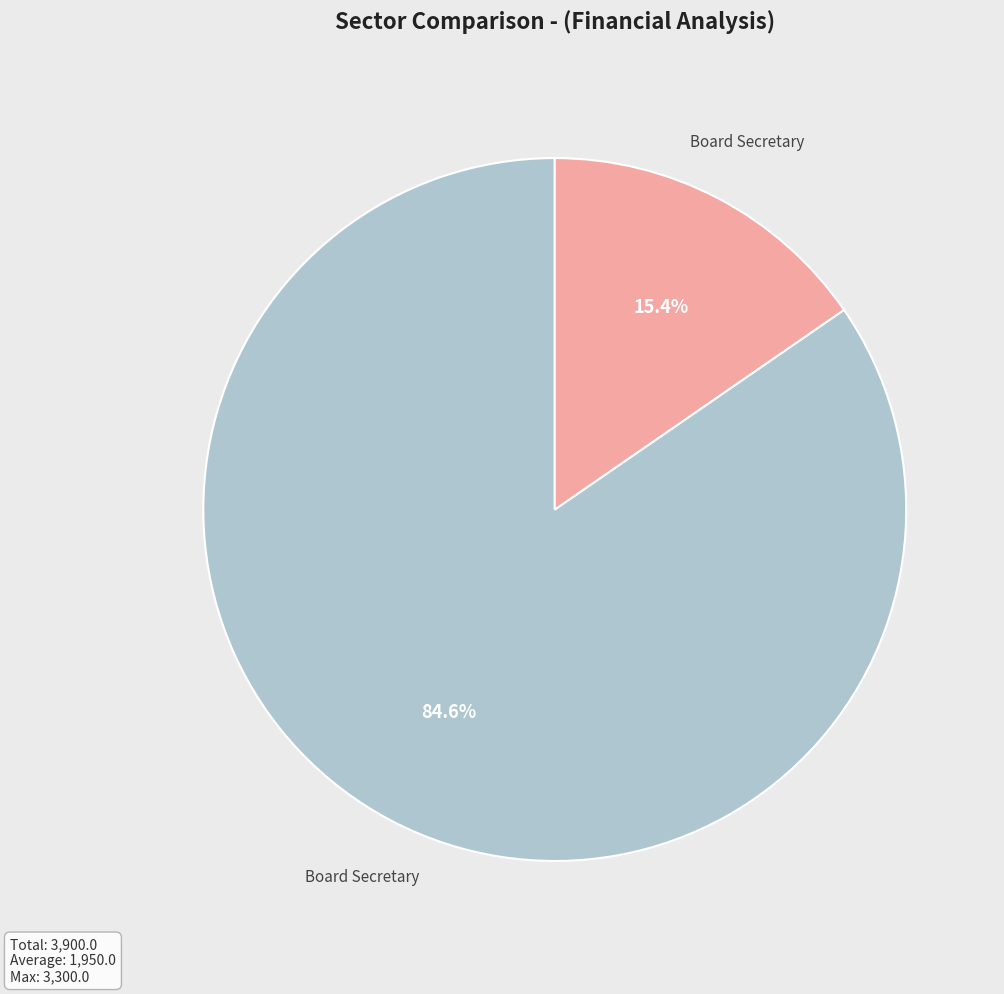

Is there any slice that represents more than half of the pie?

Yes